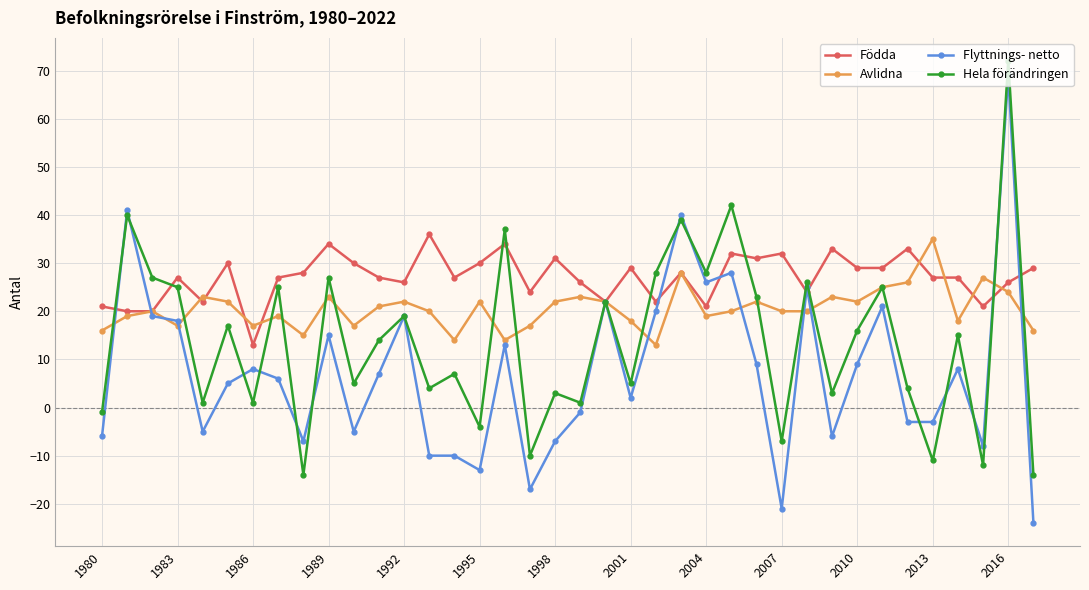

What is the highest value of the Flyttnings- netto series?

69